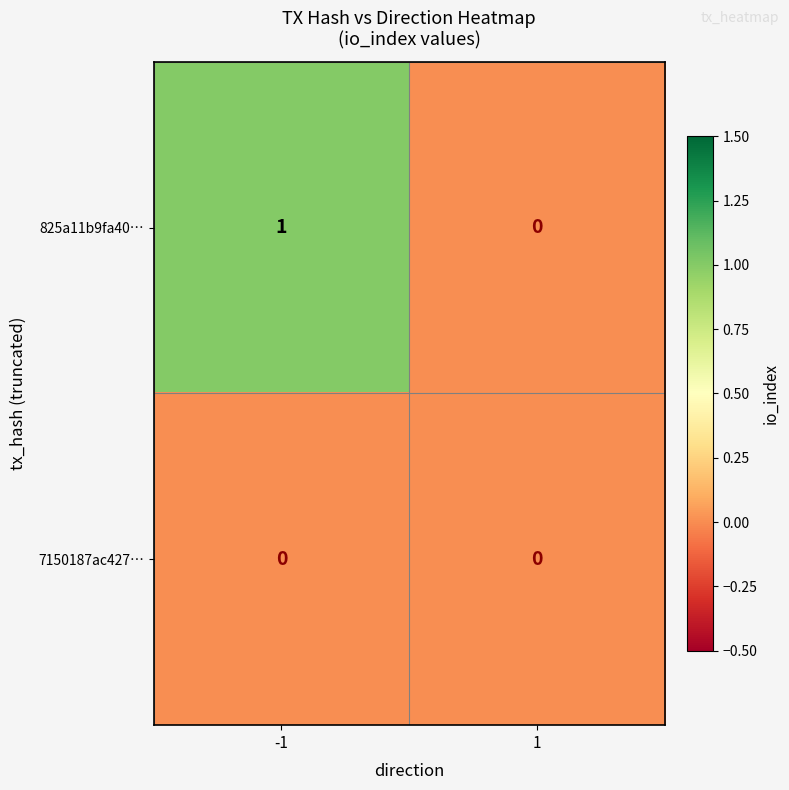

How many data points does each series have?

2